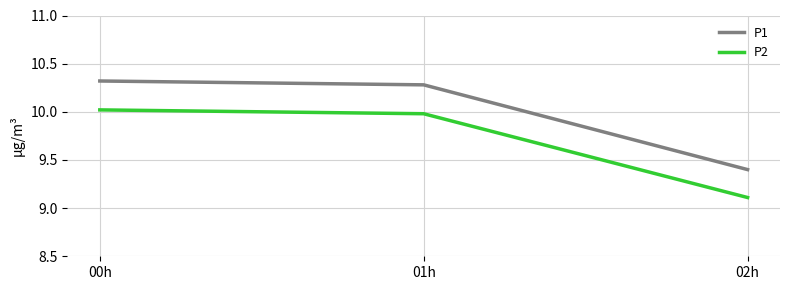

What is the sum of the P1 values at 00h and 02h?

19.7